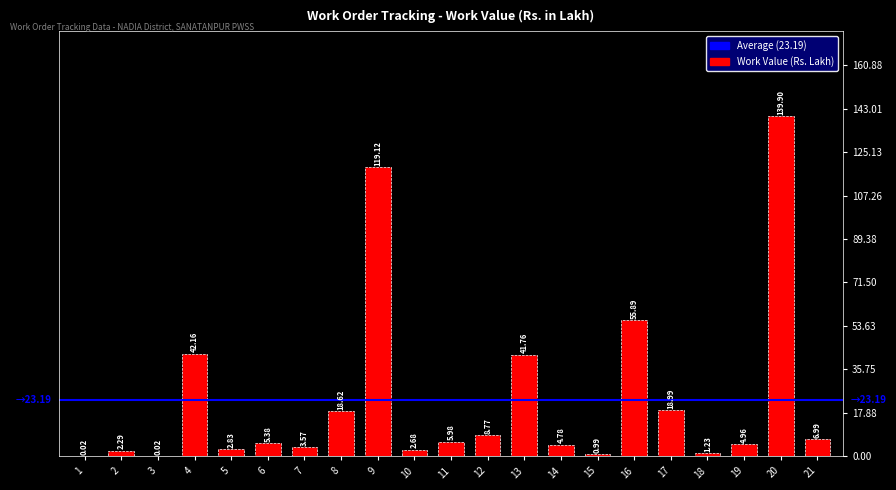

What is the average value?

23.2